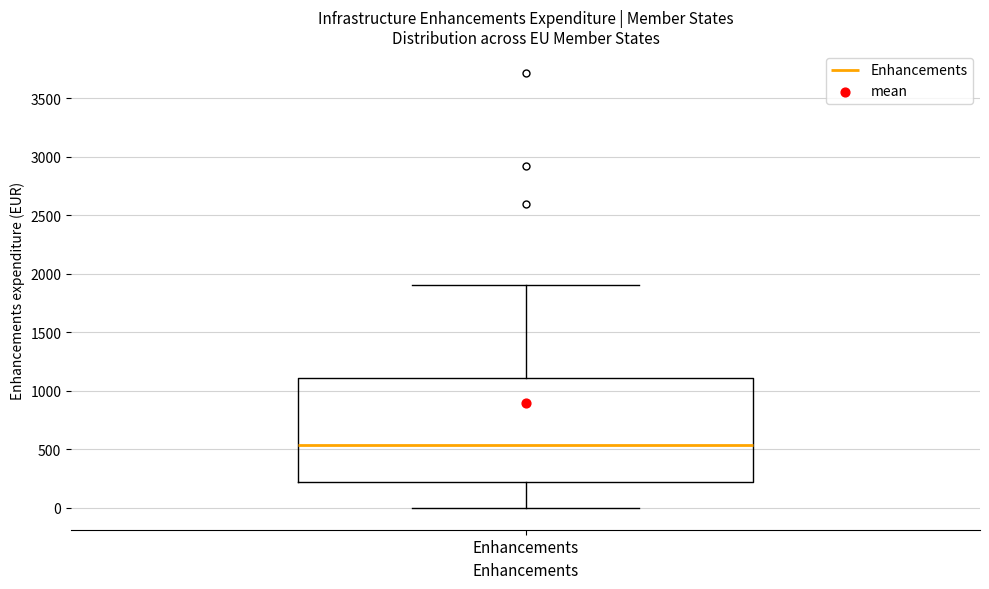

Read this box plot against the y-axis: the position of the median line, the range covered by the box, and the ends of both whiskers. The values are not printed on the chart, so give them approximately, as read against the axis.

median 550, box 200 to 1100, whiskers 0 to 1900